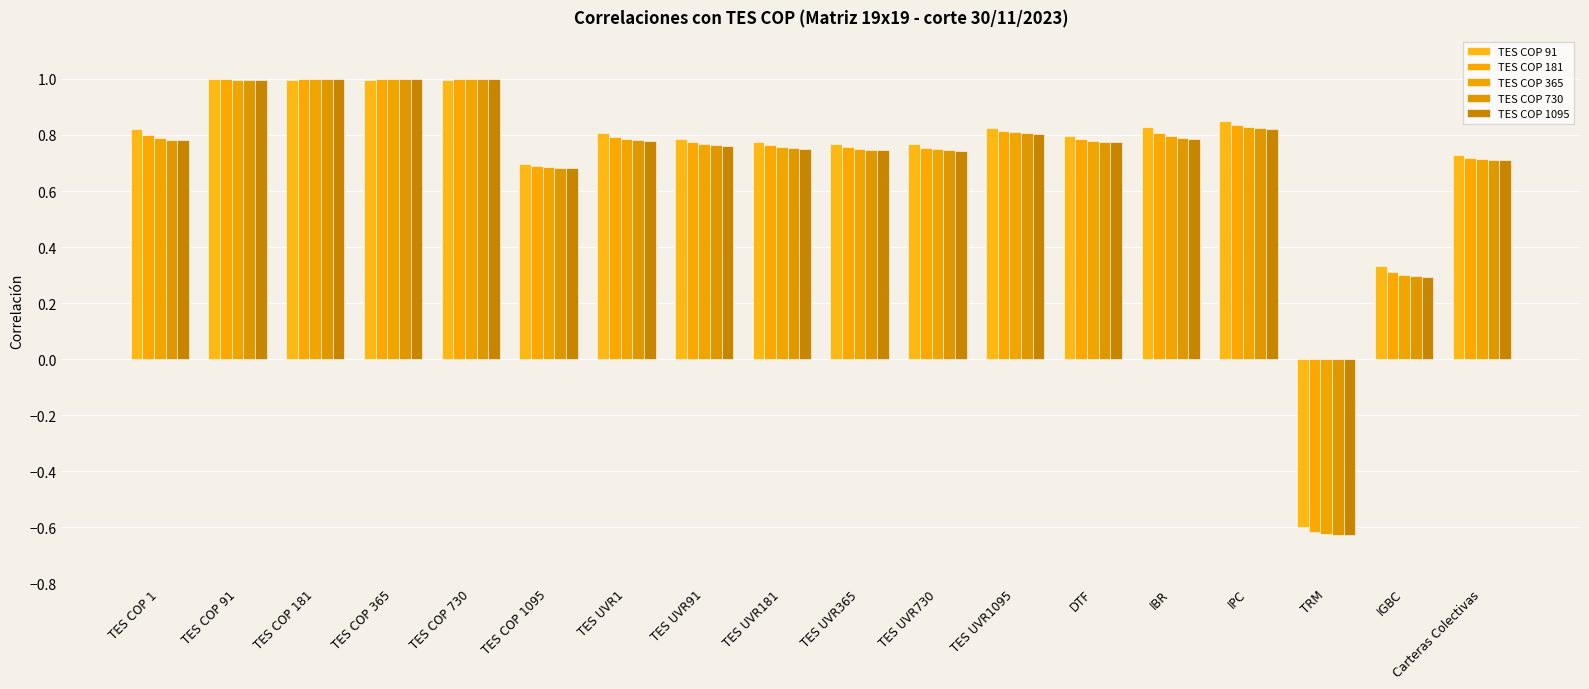

How many values in TES COP 181 are above zero?

17